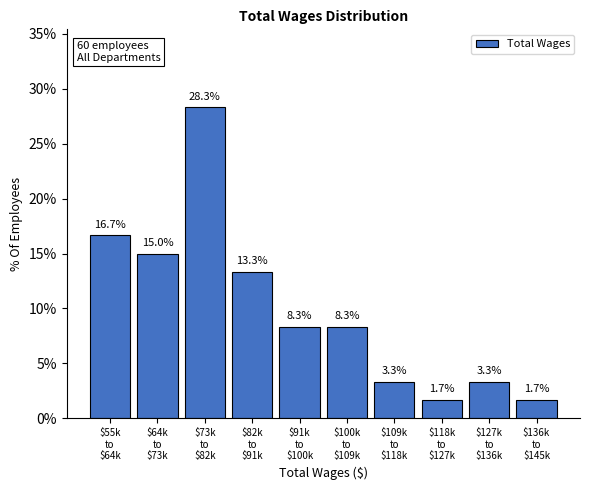

Reading left to right, extract all data points from this chart.

16.7	15.0	28.3	13.3	8.3	8.3	3.3	1.7	3.3	1.7